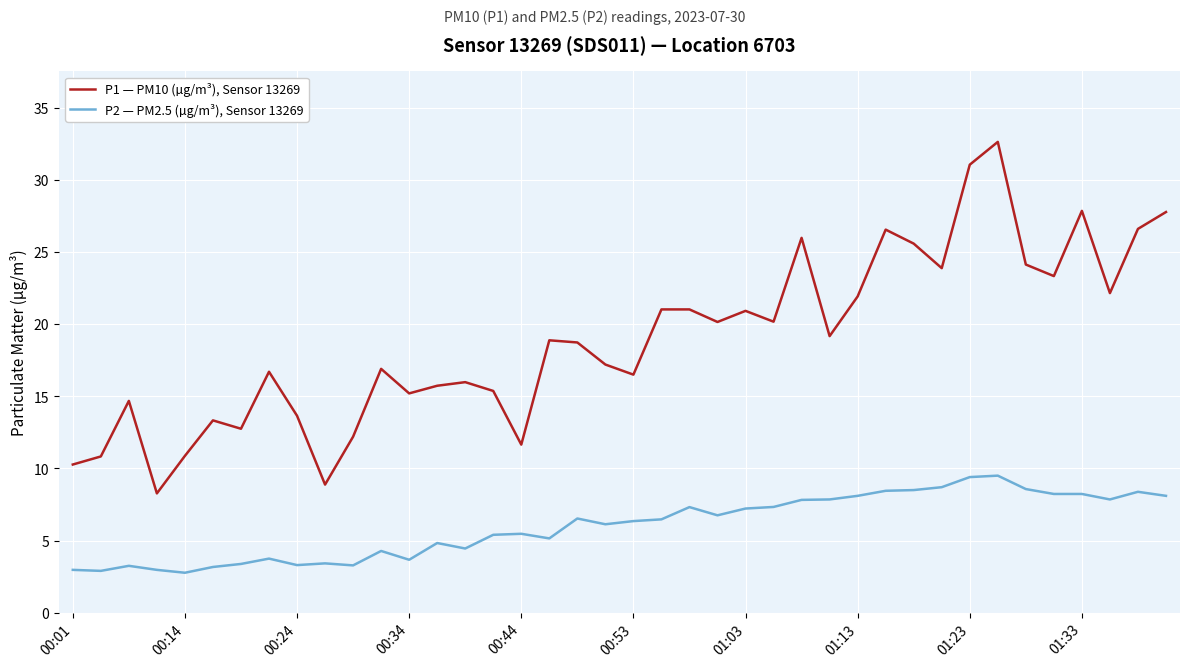

True or false: P2 — PM2.5 (µg/m³), Sensor 13269 and P1 — PM10 (µg/m³), Sensor 13269 intersect in this chart.

False